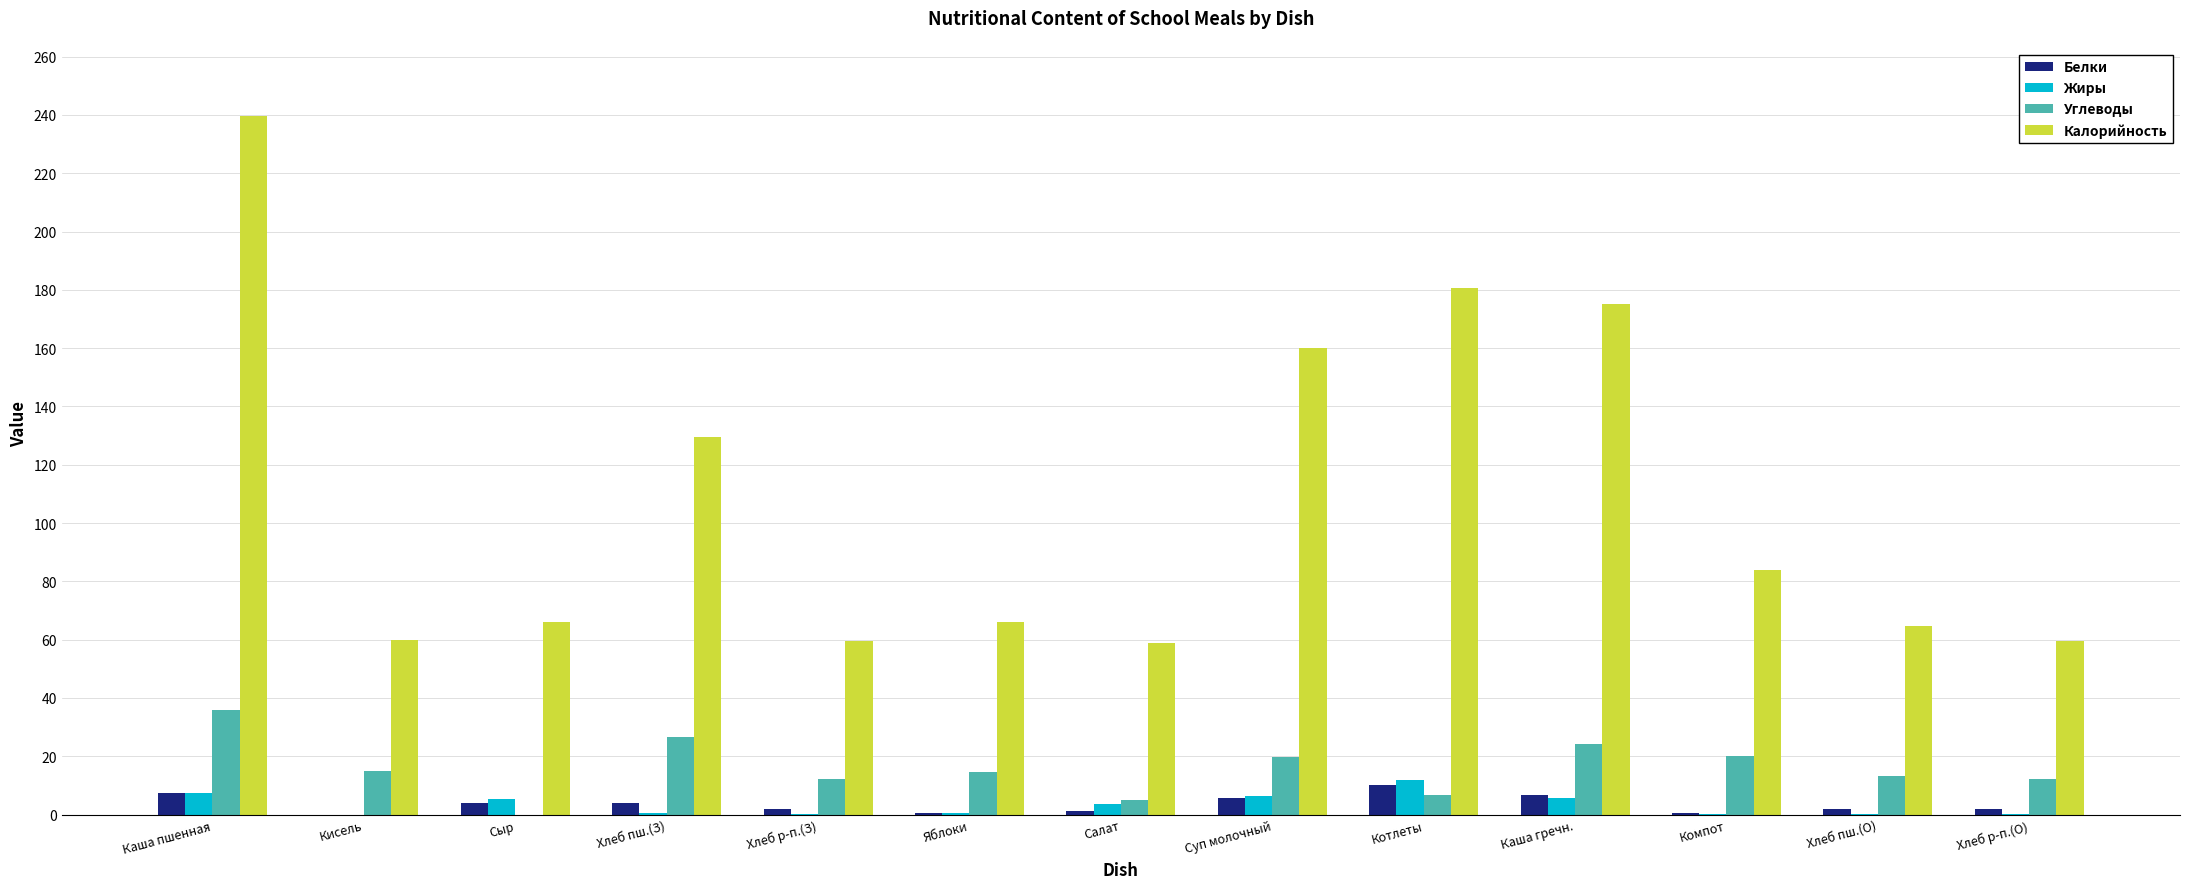

What is the greatest value displayed?

239.6